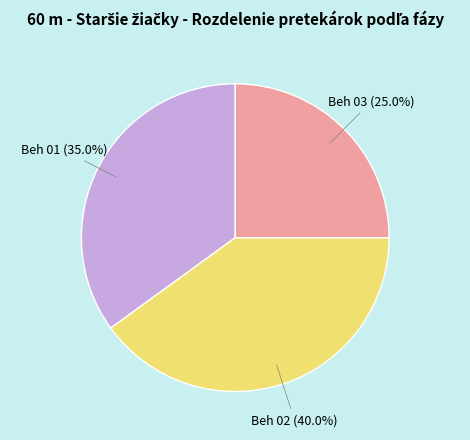

Is there a majority slice in this chart?

No